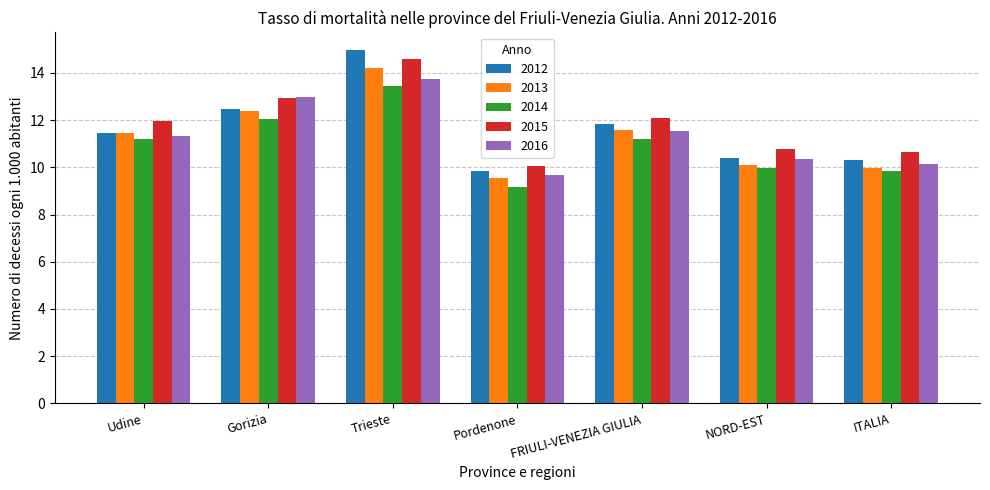

Which series has the largest total across all categories?

2015